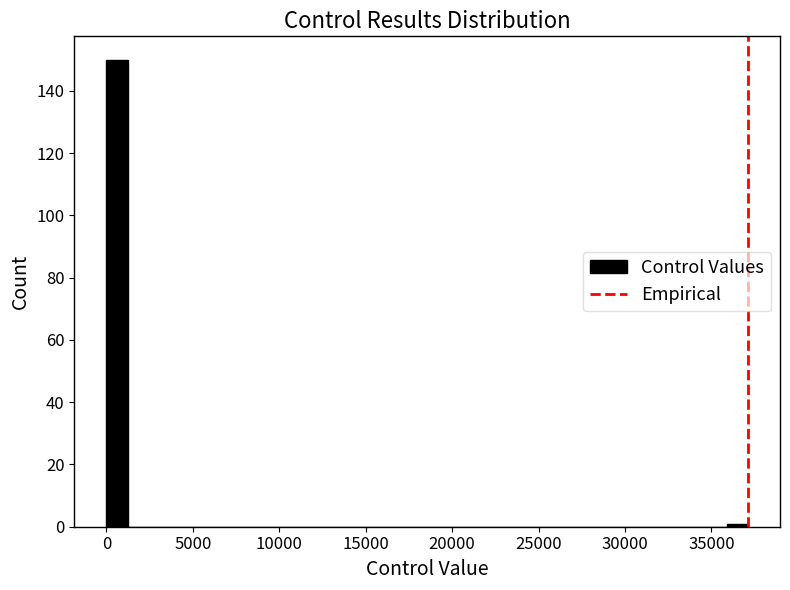

Around what value on the x-axis is the tallest bar? Give the approximate position of its centre, as read against the axis.

500